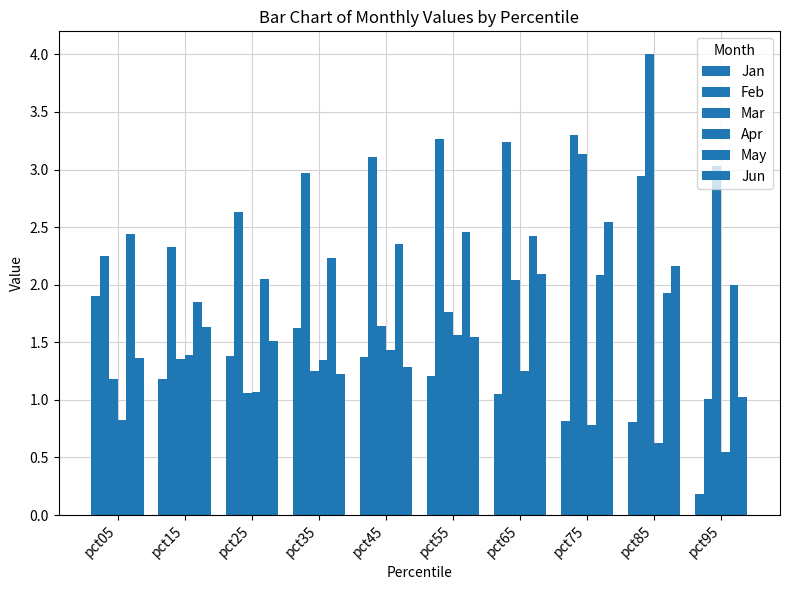

How many categories are shown in the chart?

10